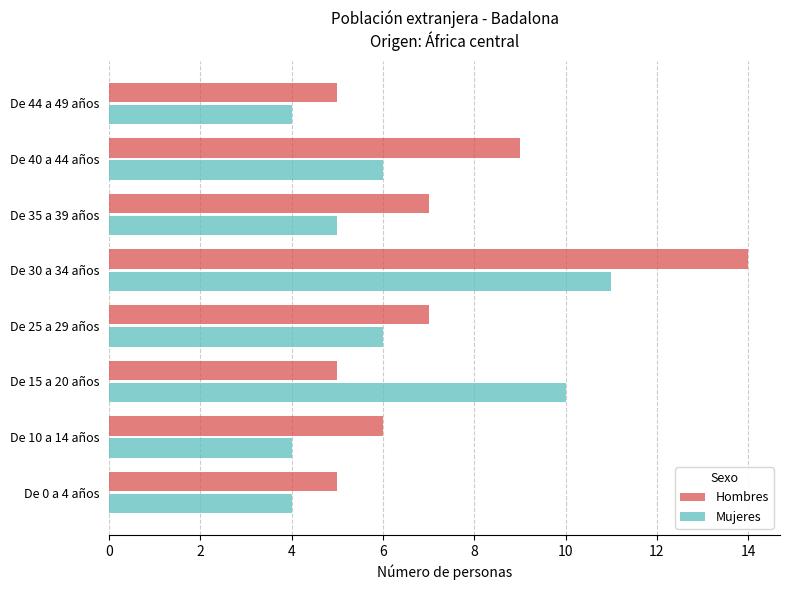

At which label does Mujeres reach its peak?

De 30 a 34 años